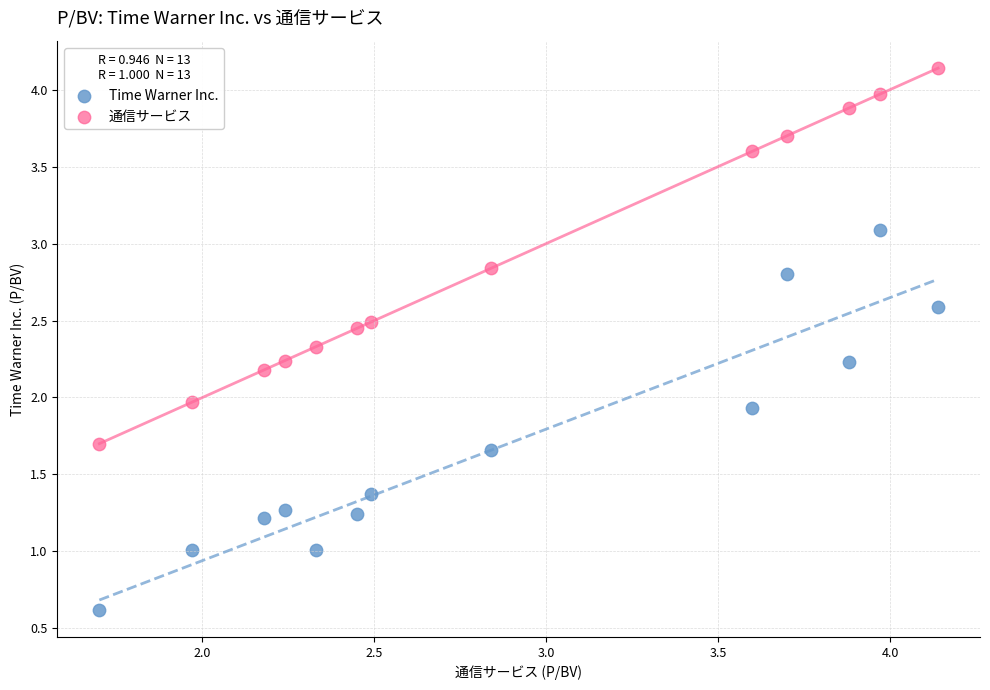

Across all data points, what is the range of Y values (max minus min)?

3.5